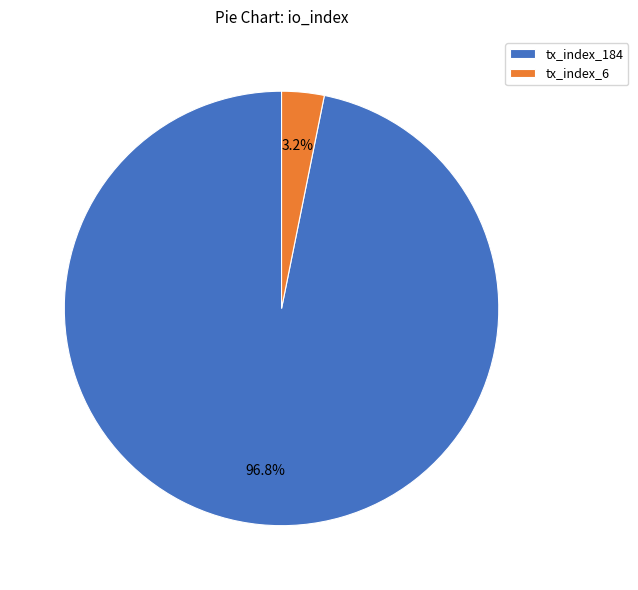

To the nearest percent, what is the difference between the largest and smallest slice percentages?

94%